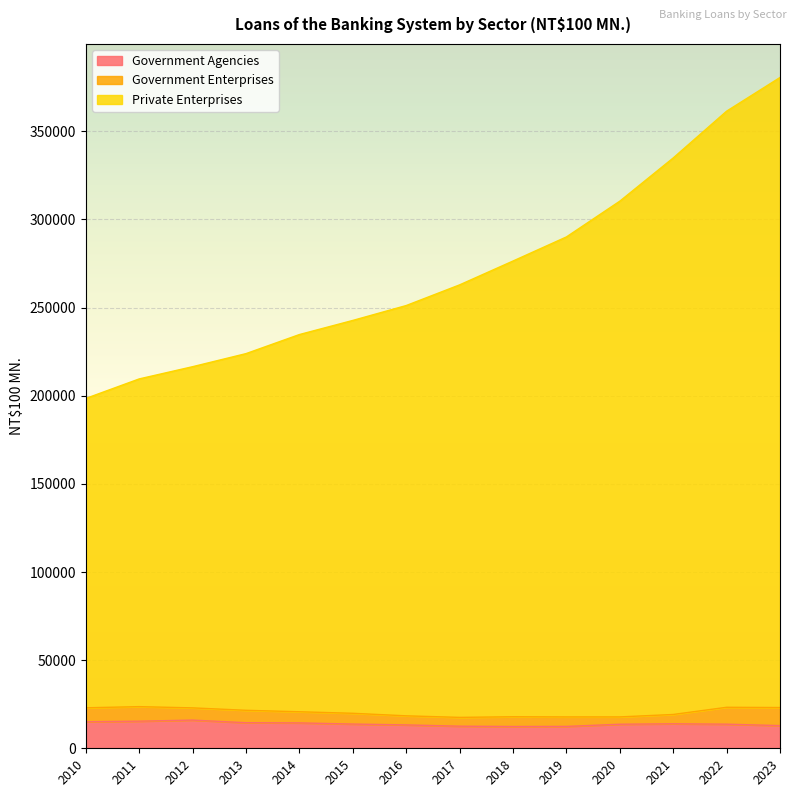

What is the total value across all series at 2022?

361412